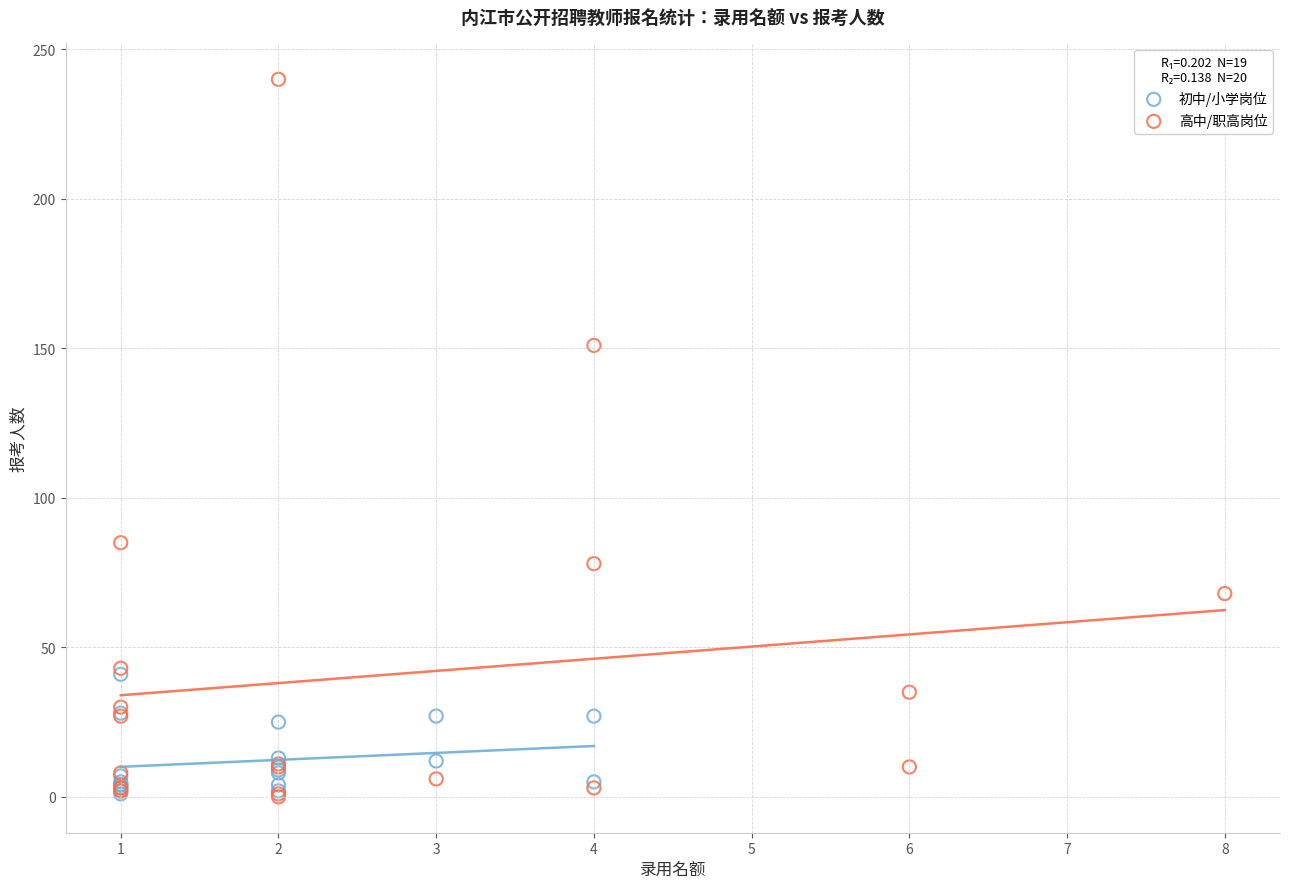

What are all the series names shown in the legend?

初中/小学岗位, 高中/职高岗位